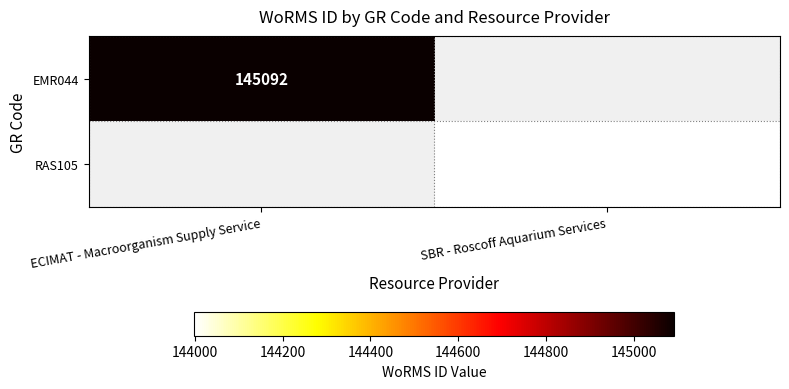

Is the value of RAS105 at SBR - Roscoff Aquarium Services greater than the value of EMR044 at ECIMAT - Macroorganism Supply Service?

No